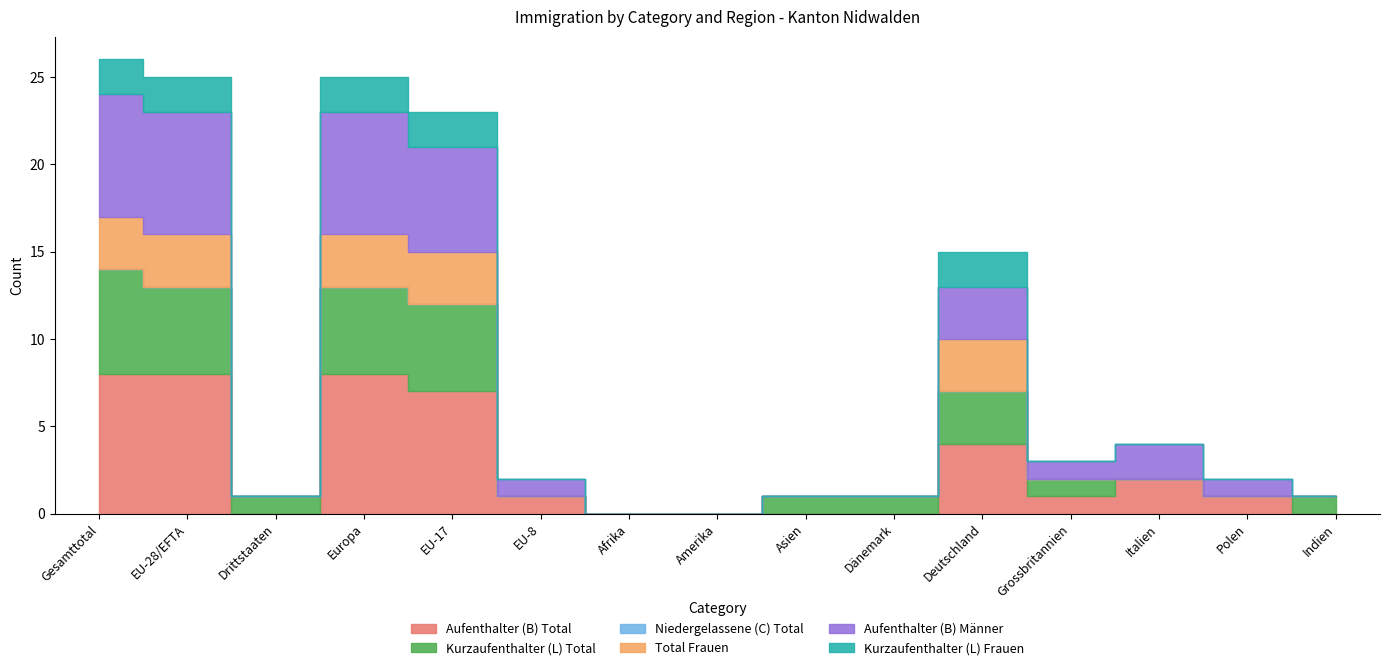

Rank the categories by Aufenthalter (B) Total value from lowest to highest.

Drittstaaten, Afrika, Amerika, Asien, Dänemark, Indien, EU-8, Grossbritannien, Polen, Italien, Deutschland, EU-17, Gesamttotal, EU-28/EFTA, Europa